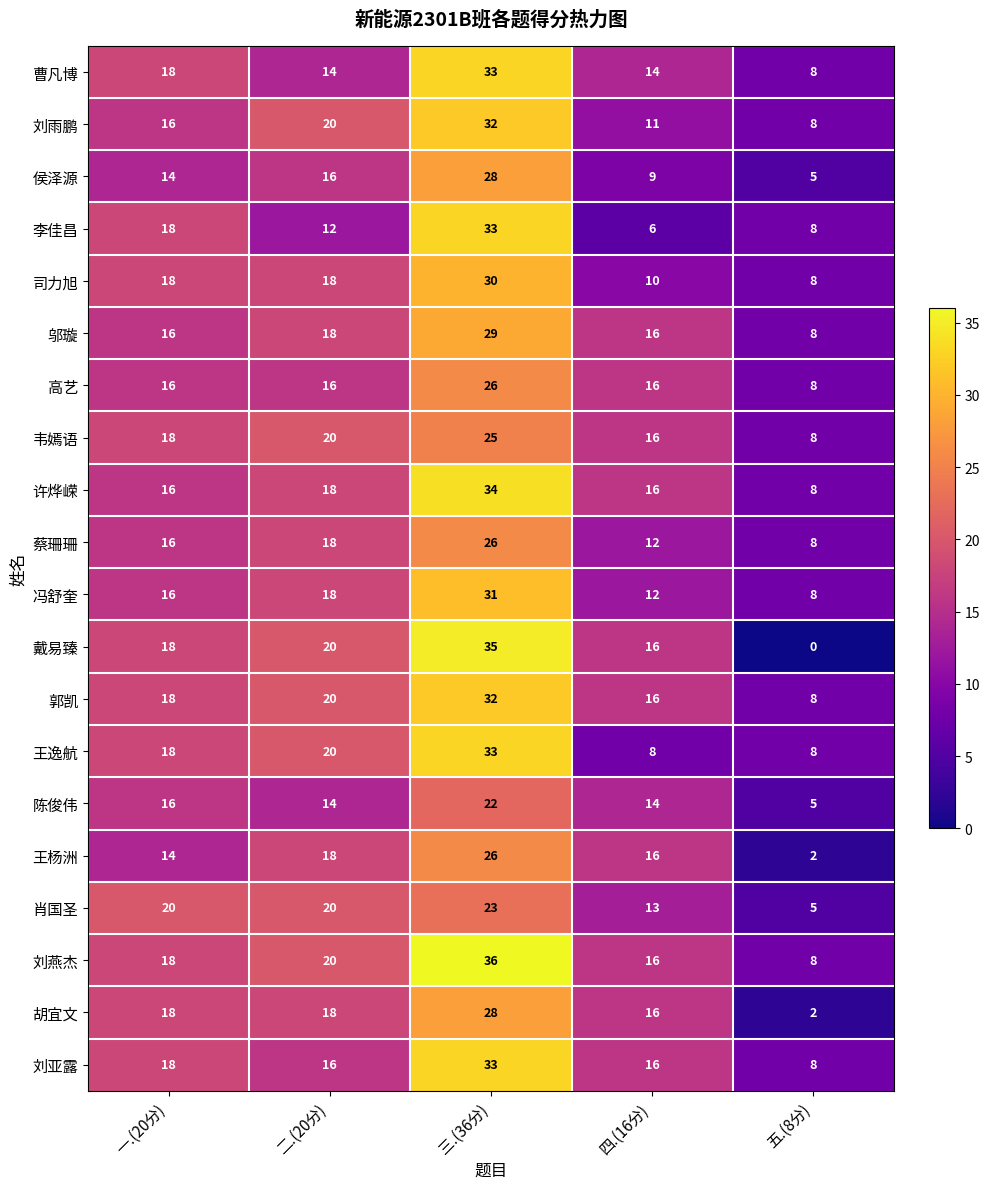

What is the total value across all series at 二.(20分)?

354